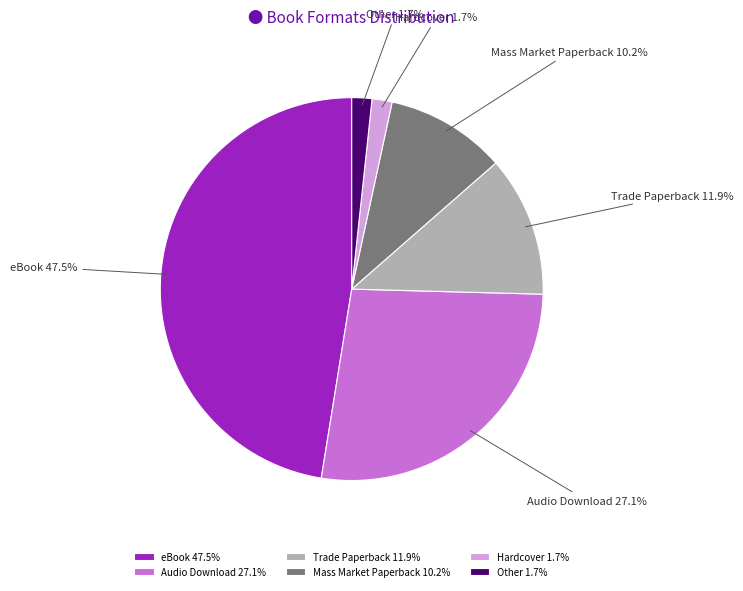

What percentage is NOT represented by Mass Market Paperback?

89.8%